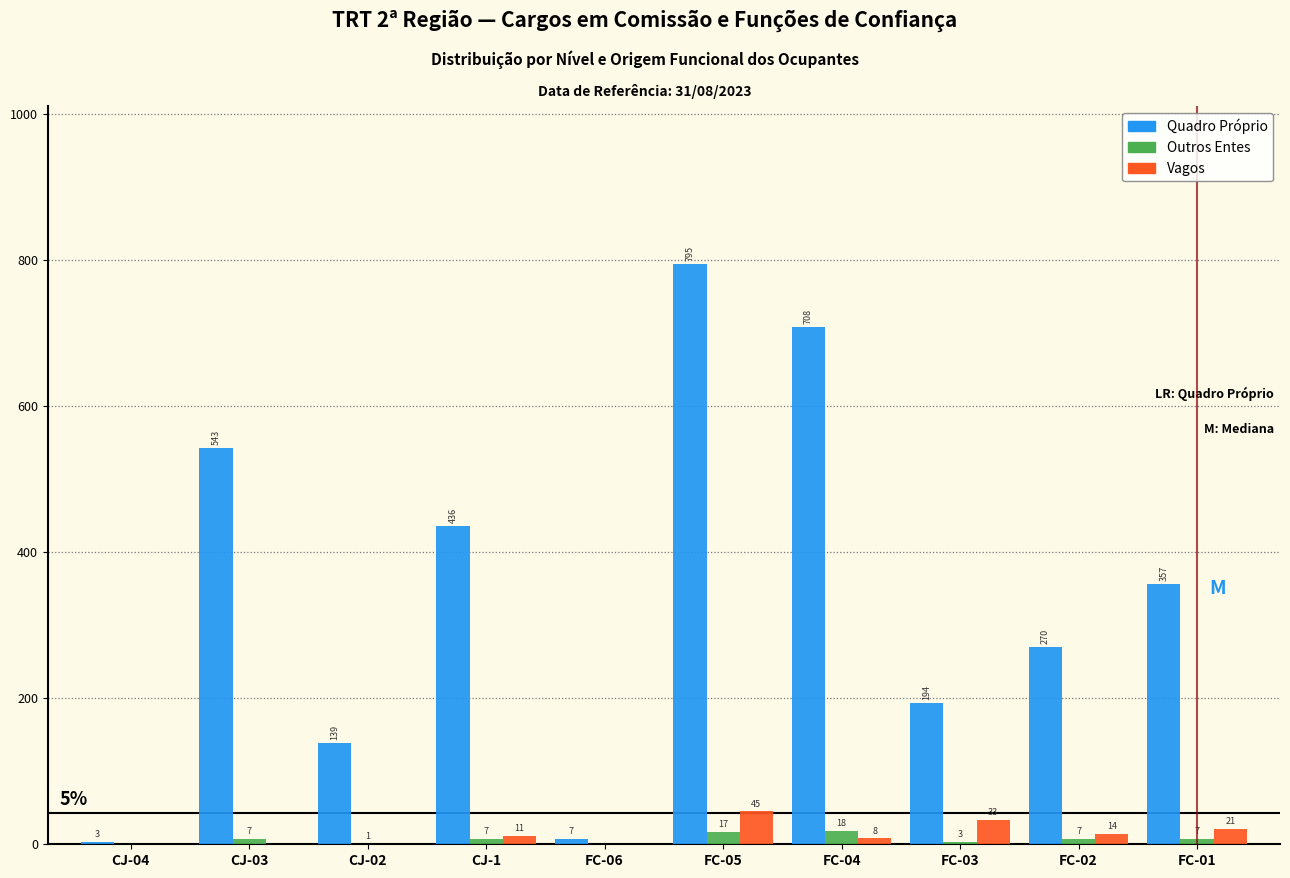

Reading left to right, what are all the values shown in this chart?

Quadro Próprio: CJ-04=3	CJ-03=543	CJ-02=139	CJ-1=436	FC-06=7	FC-05=795	FC-04=708	FC-03=194	FC-02=270	FC-01=357
Outros Entes: CJ-04=0	CJ-03=7	CJ-02=1	CJ-1=7	FC-06=0	FC-05=17	FC-04=18	FC-03=3	FC-02=7	FC-01=7
Vagos: CJ-04=0	CJ-03=0	CJ-02=0	CJ-1=11	FC-06=0	FC-05=45	FC-04=8	FC-03=33	FC-02=14	FC-01=21